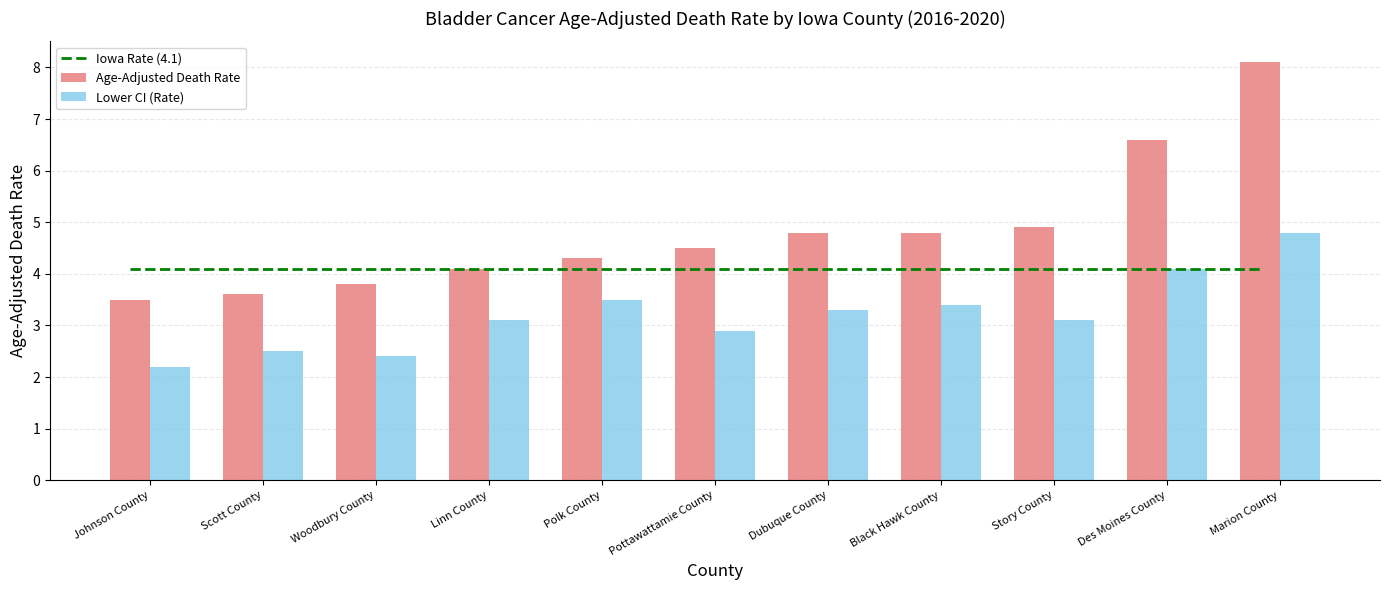

At which category does the chart reach its peak across all series?

Marion County